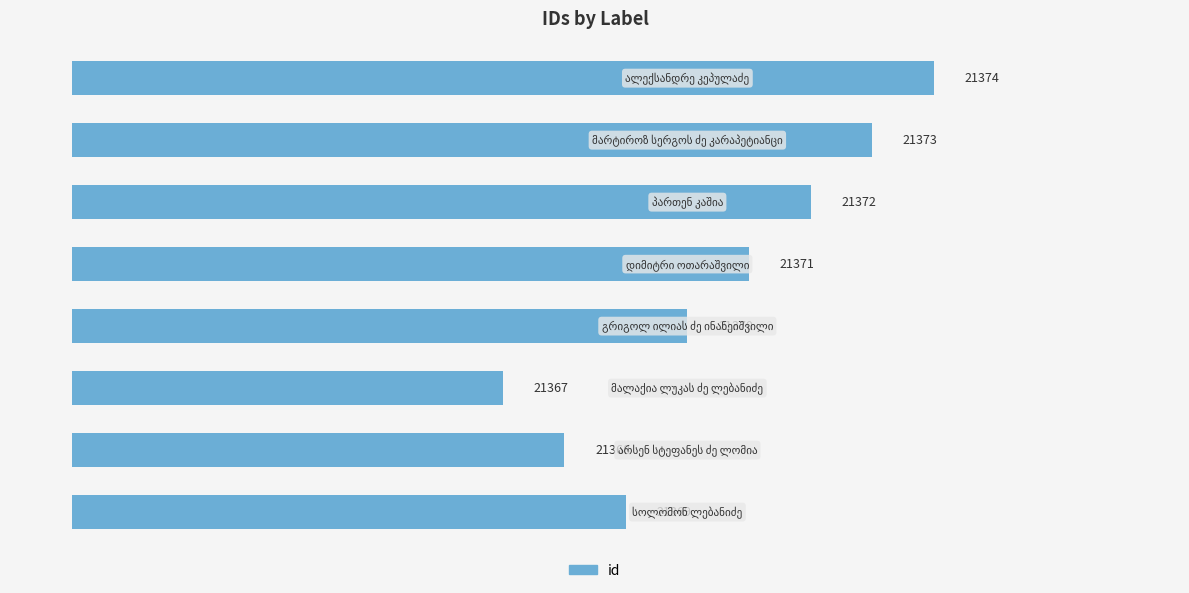

How many distinct data groups are displayed?

1